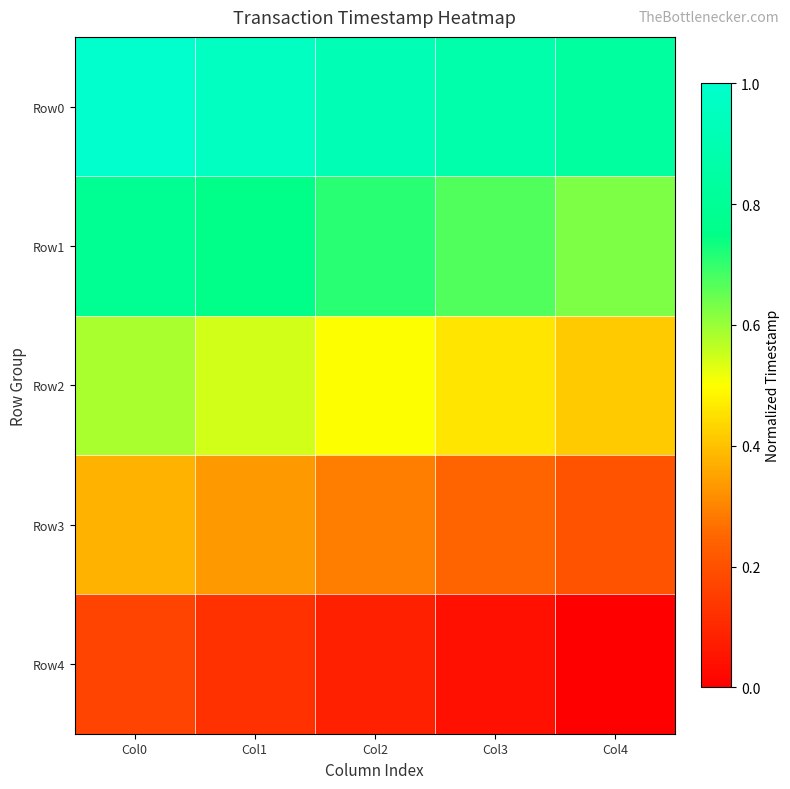

Count the number of categories in the chart.

5